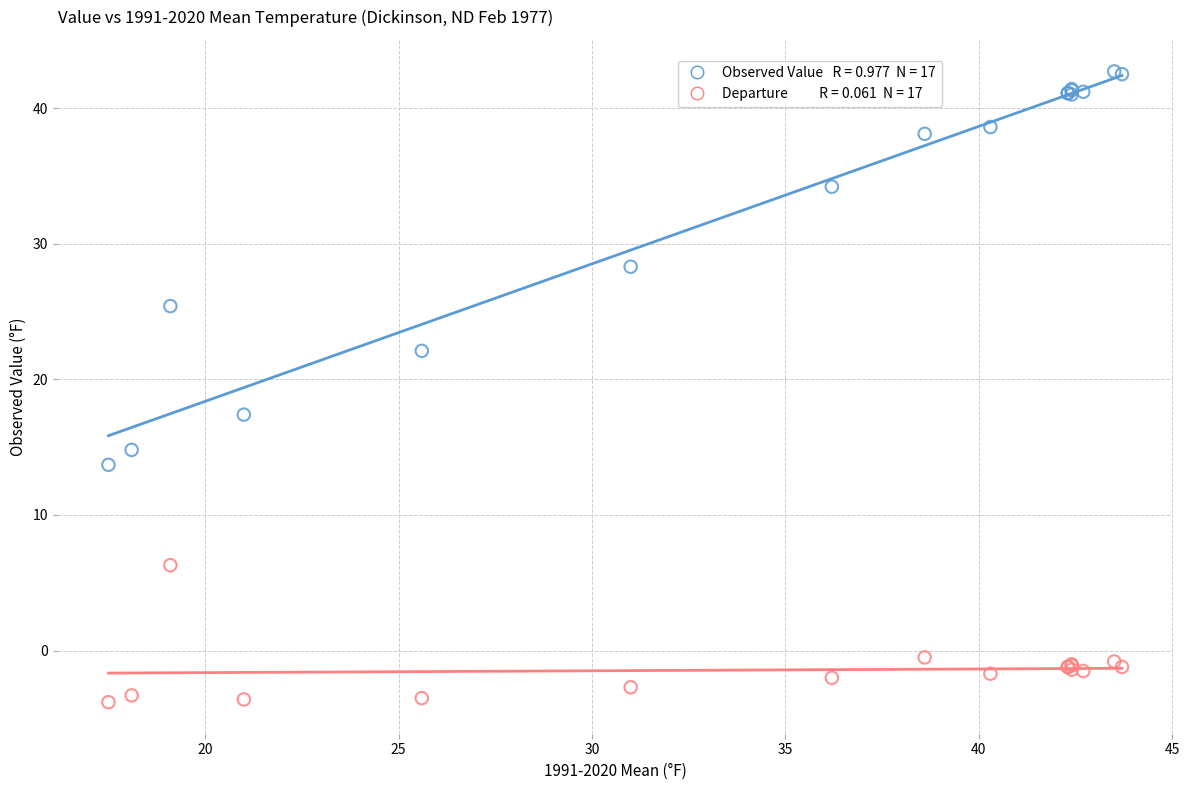

Across all series, what Y value is closest to 19?

17.4